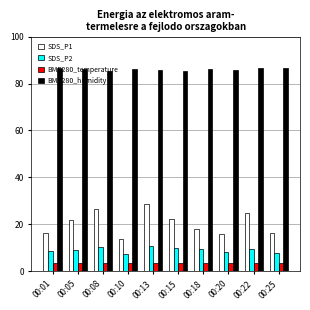

How many bars are there in total?

40